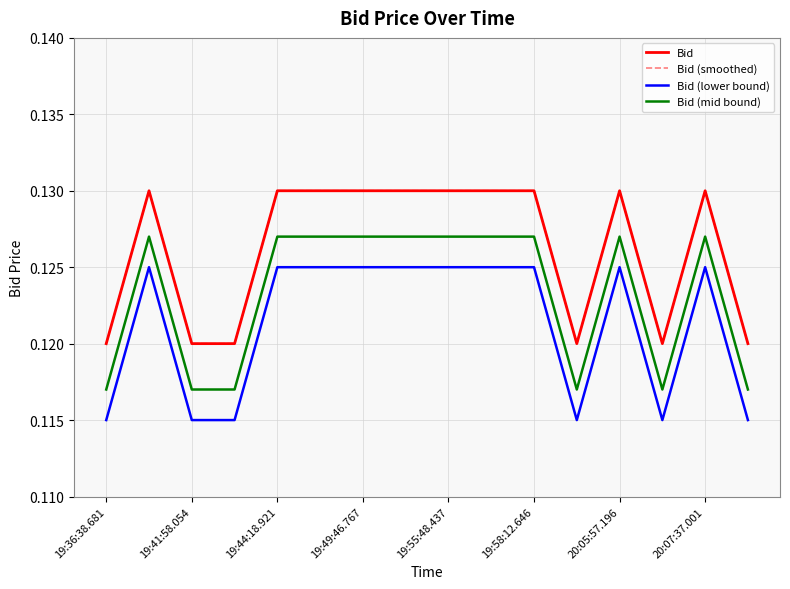

Does the chart have visible grid lines?

Yes